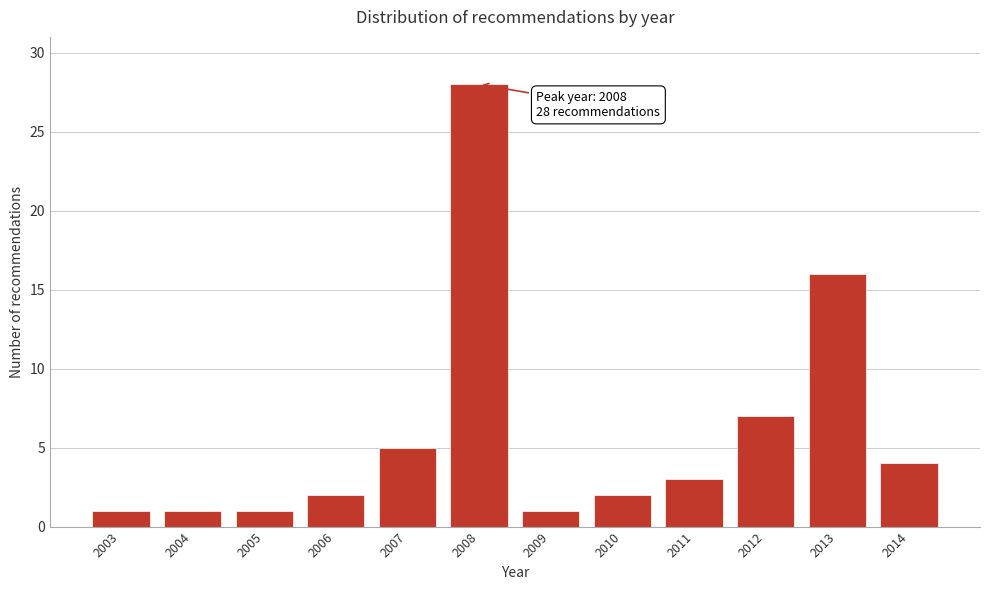

Reading left to right, transcribe all the data shown in this chart.

1	1	1	2	5	28	1	2	3	7	16	4